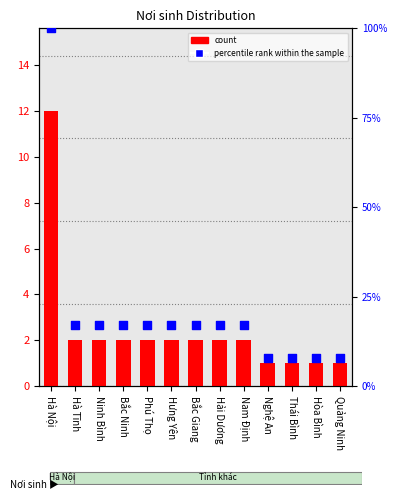

What are all the series names shown in the legend?

count, percentile rank within the sample